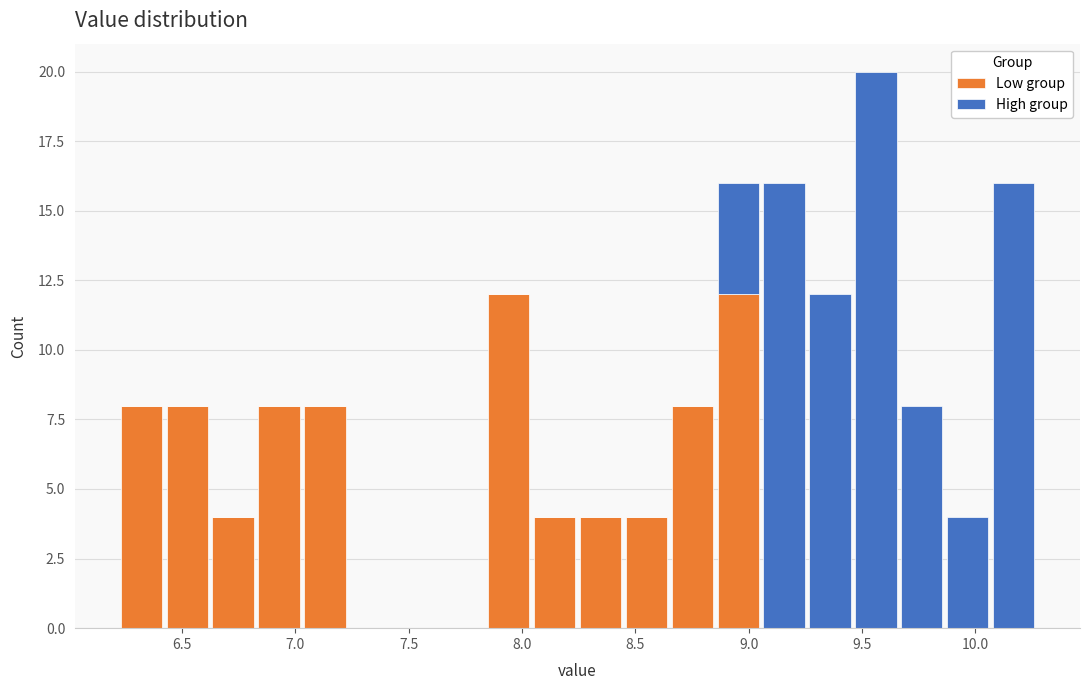

Reading left to right, list every stacked bar in this chart as the range it spans on the x-axis followed by its total height. Neither the bar edges nor the heights are printed on the chart, so give them approximately, as read against the axes.

6.20 to 6.40: 8
6.40 to 6.65: 8
6.65 to 6.85: 4
6.85 to 7.05: 8
7.05 to 7.25: 8
7.25 to 7.45: 0
7.45 to 7.65: 0
7.65 to 7.85: 0
7.85 to 8.05: 12
8.05 to 8.25: 4
8.25 to 8.45: 4
8.45 to 8.65: 4
8.65 to 8.85: 8
8.85 to 9.05: 16
9.05 to 9.25: 16
9.25 to 9.45: 12
9.45 to 9.65: 20
9.65 to 9.85: 8
9.85 to 10.05: 4
10.05 to 10.25: 16